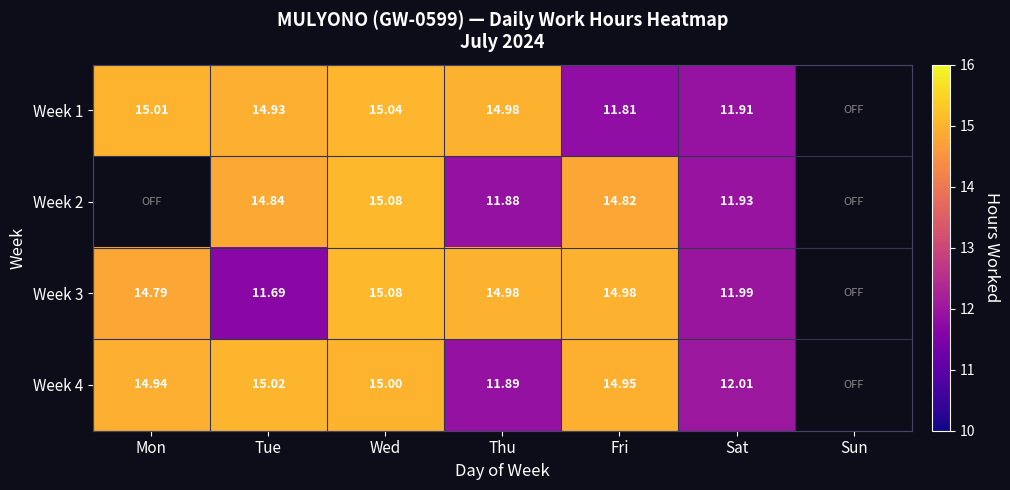

What is the total value across all series at Mon?

44.7